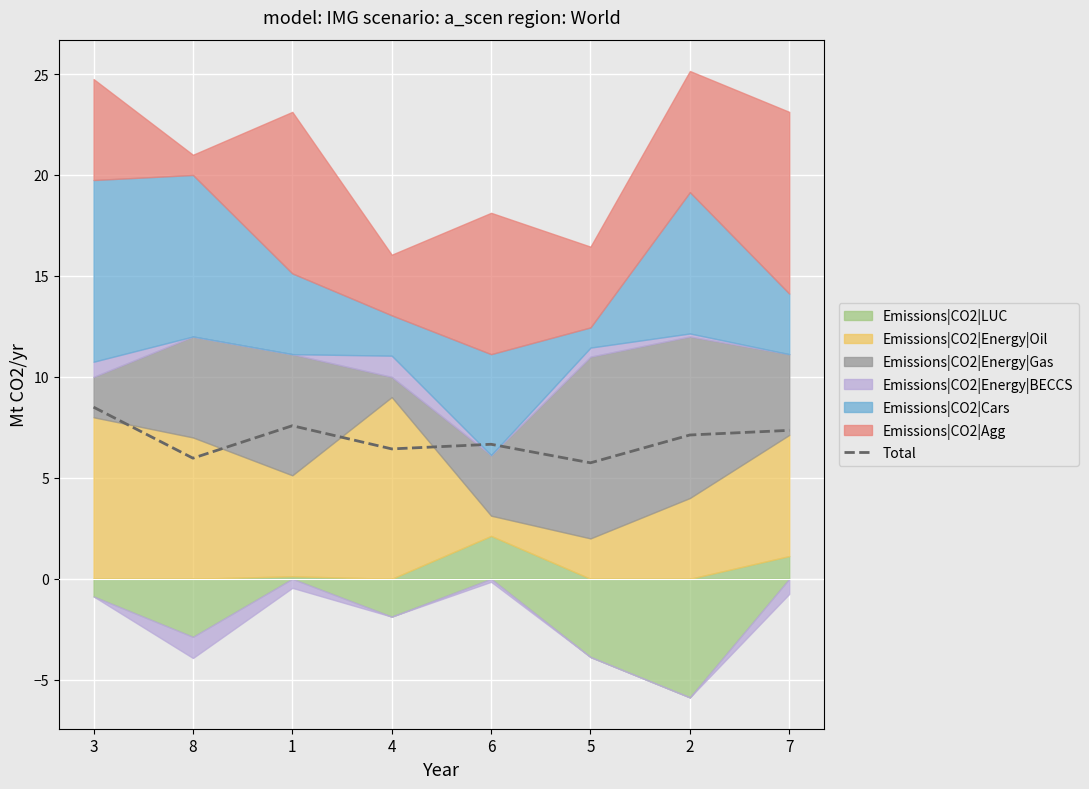

List the labels in order of value, largest first.

3, 1, 7, 2, 6, 4, 8, 5